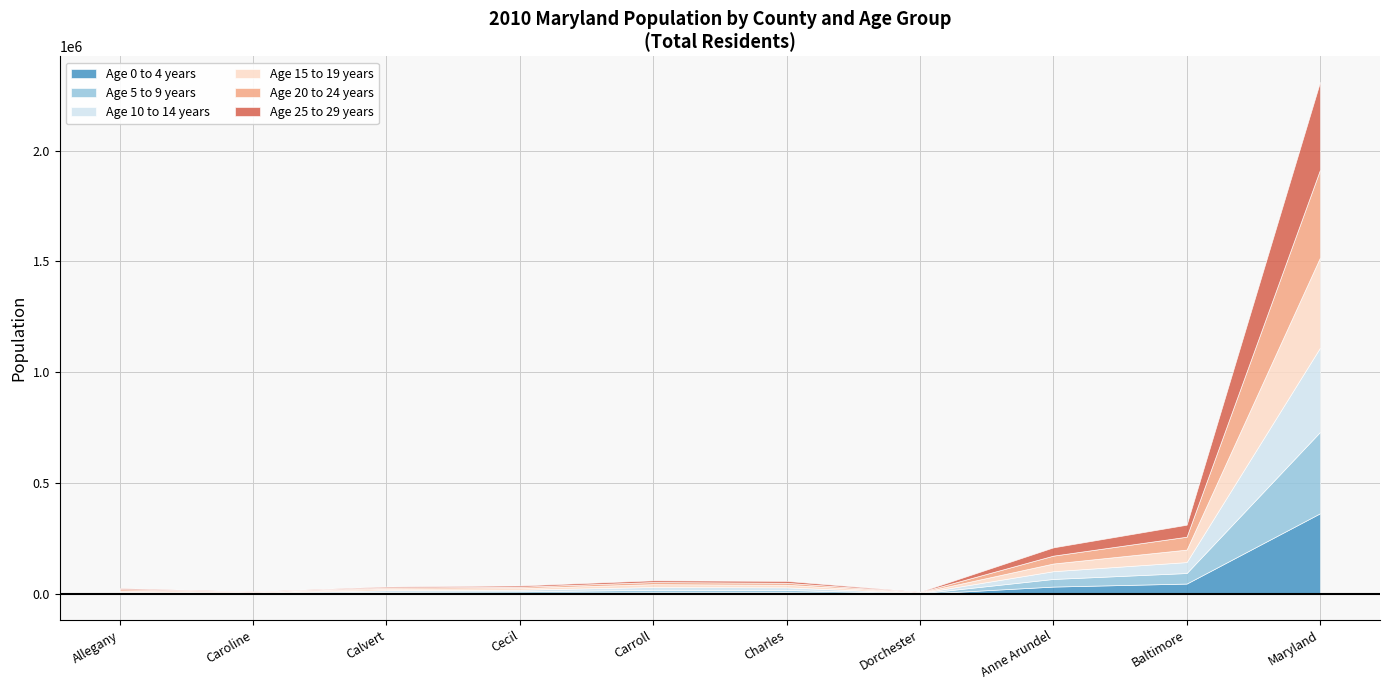

Between Cecil and Maryland, which series saw the biggest shift?

Age 15 to 19 years